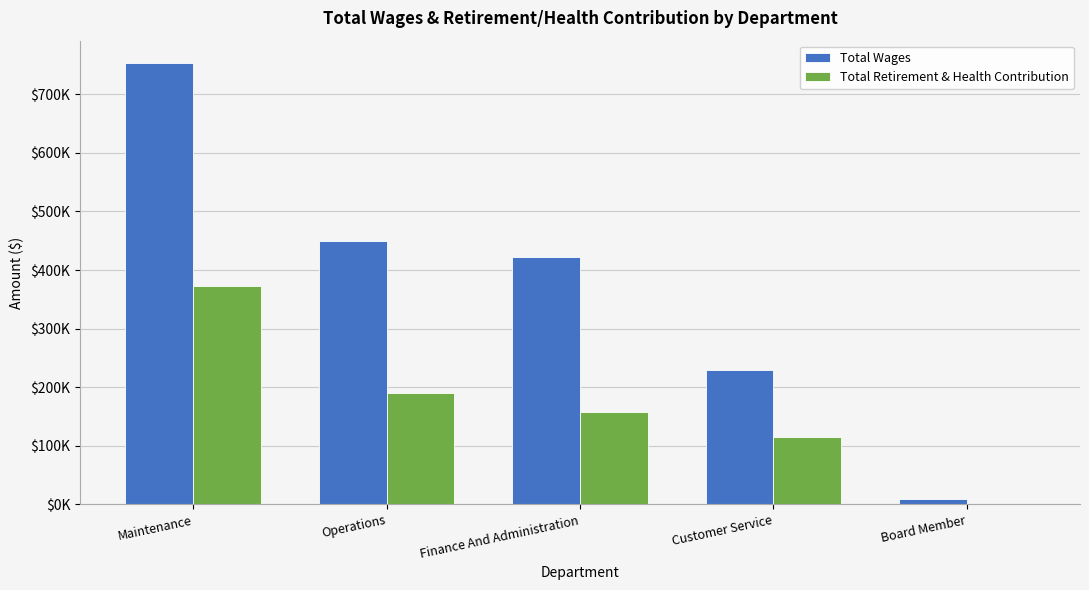

What position from the left is Finance And Administration?

3